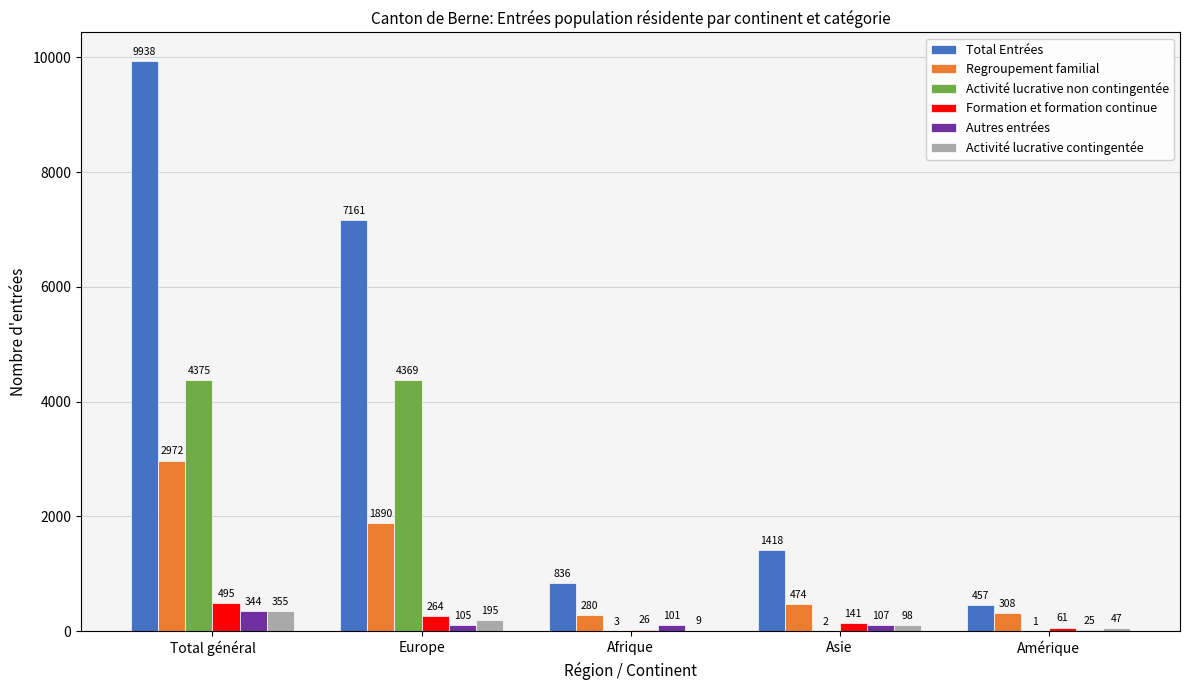

At which label is Regroupement familial closest to 1626?

Europe